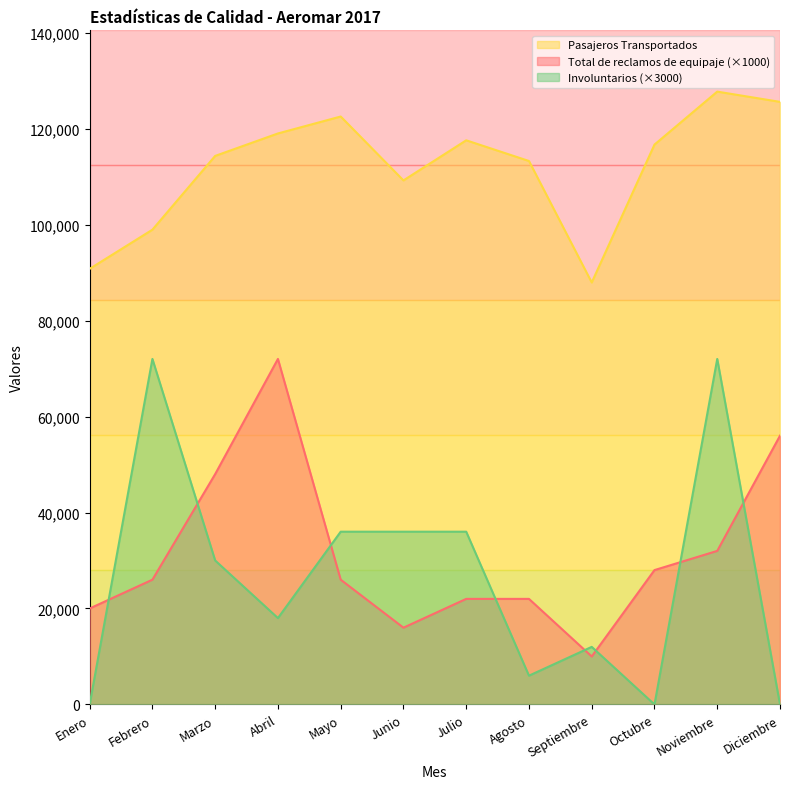

Which series changed the most between Mayo and Octubre?

Involuntarios (×3000)